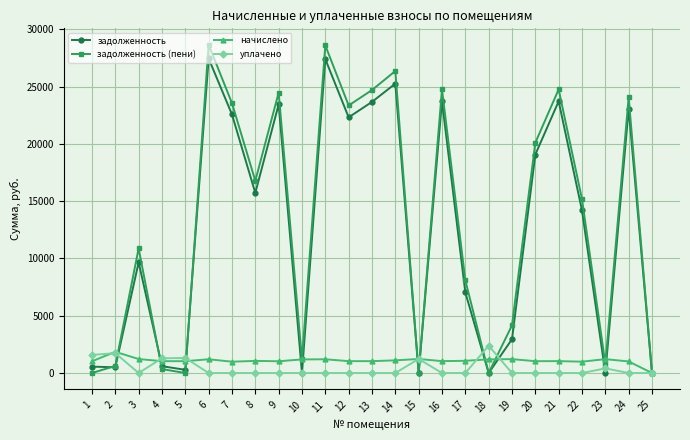

True or false: начислено and задолженность cross at least once.

True